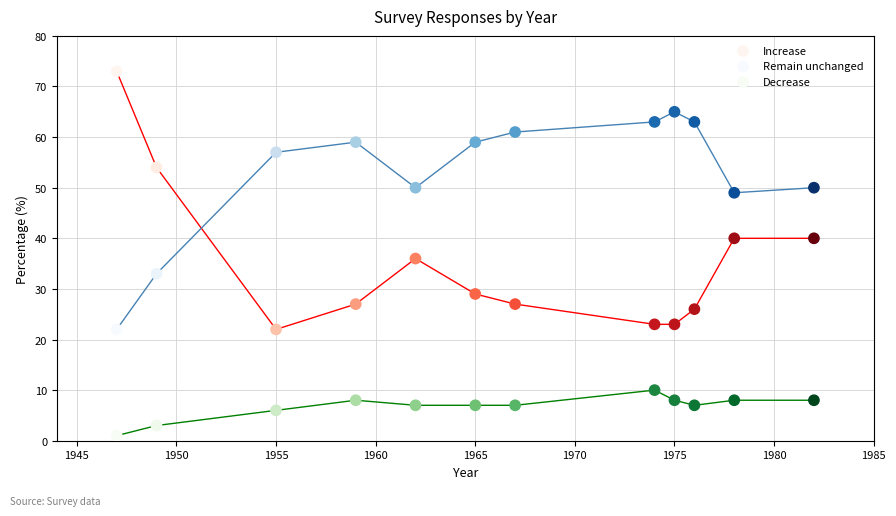

Across all data points, what is the range of Y values (max minus min)?

72